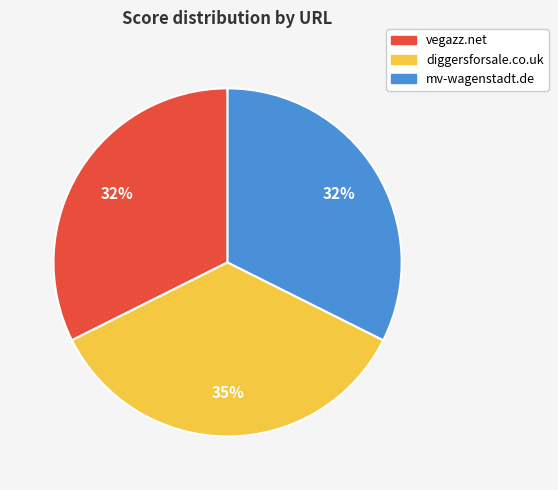

Approximately how many times larger is the value at mv-wagenstadt.de compared to vegazz.net?

1.0